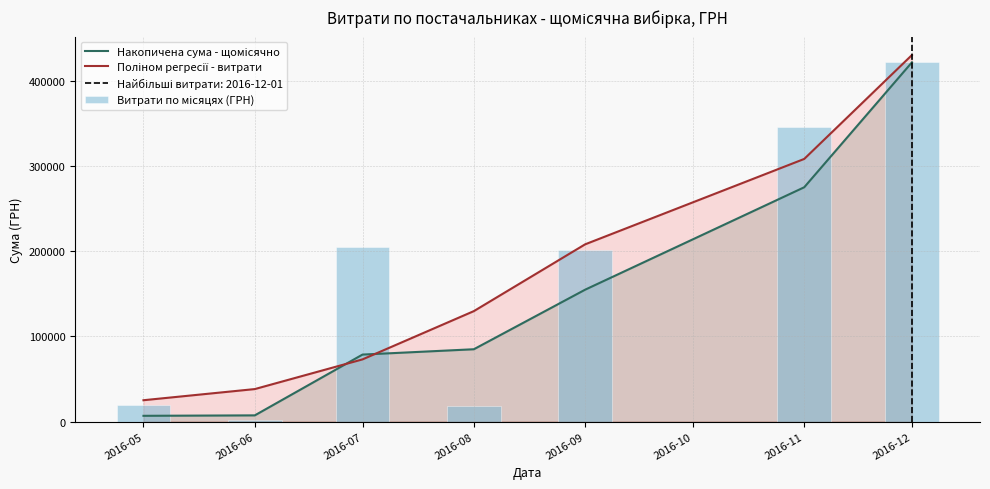

What is the highest value of the Накопичена сума - щомісячно series?

421760.3